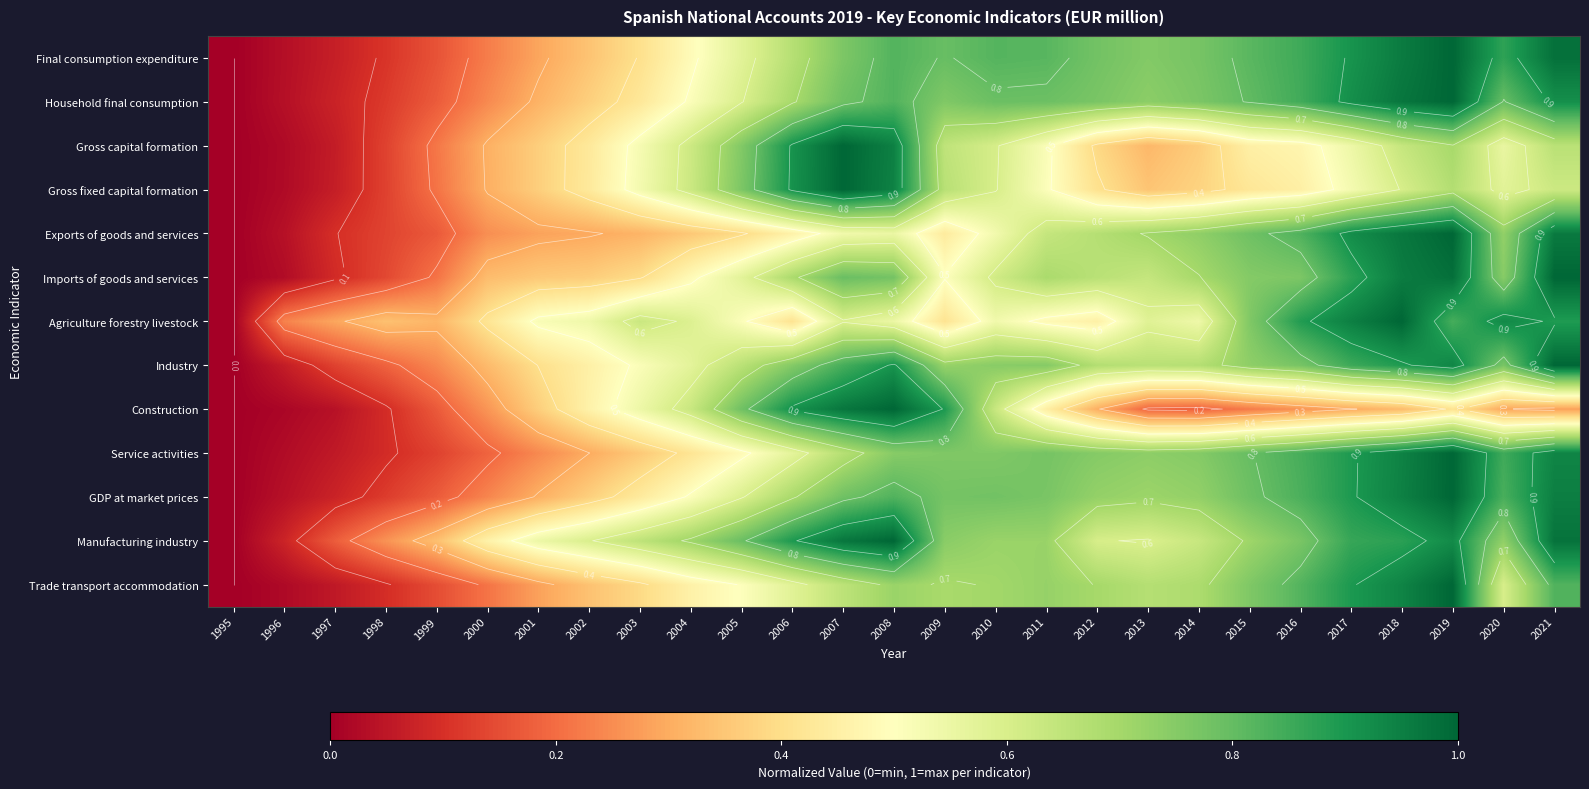

What is the total value across all series at 2007?

10.3